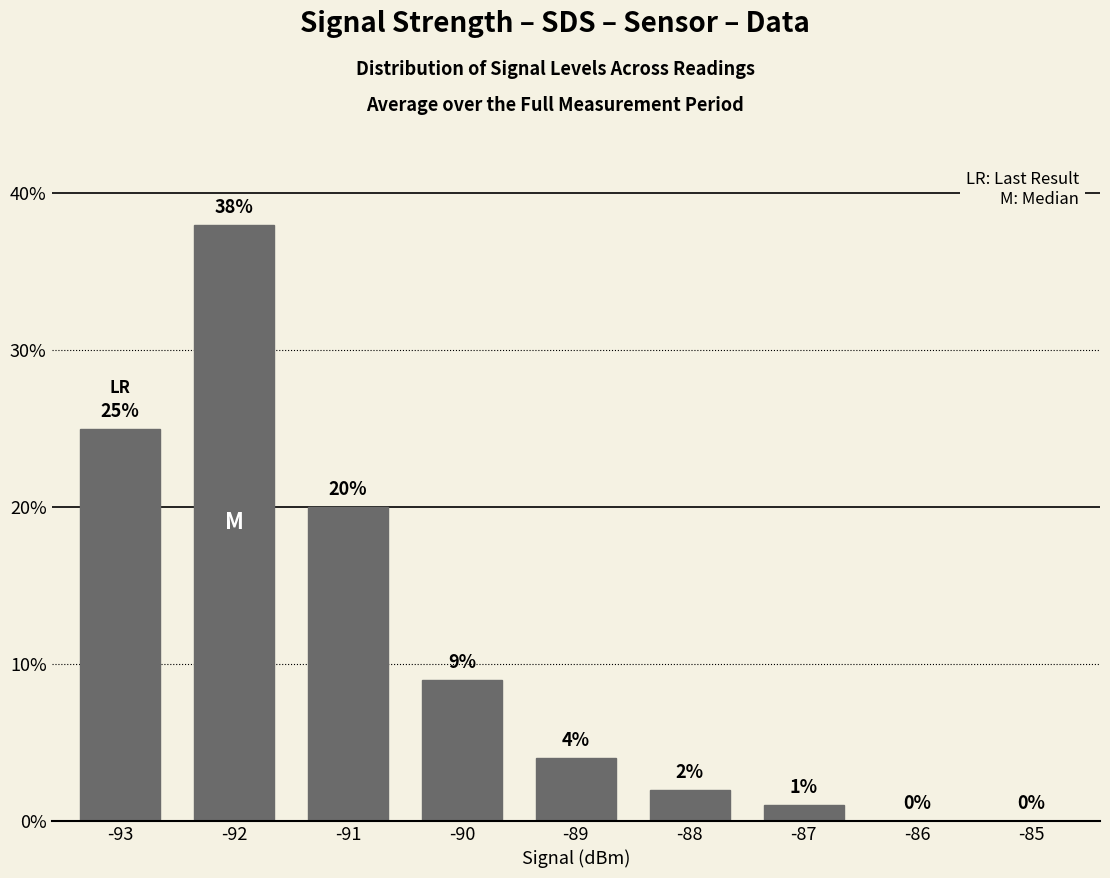

Where is the data nearest to the value 19?

-91